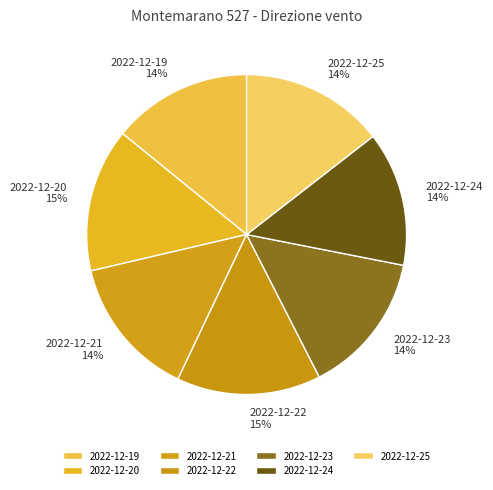

Is the sum of 2022-12-19 and 2022-12-20 greater than half?

No